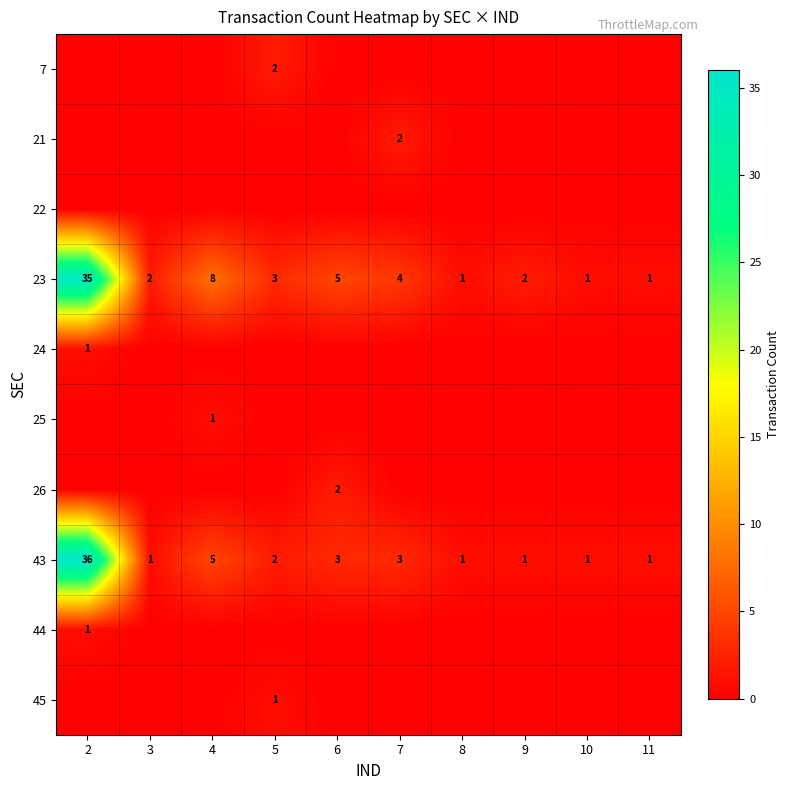

Where is 23 nearest to the value 18?

4